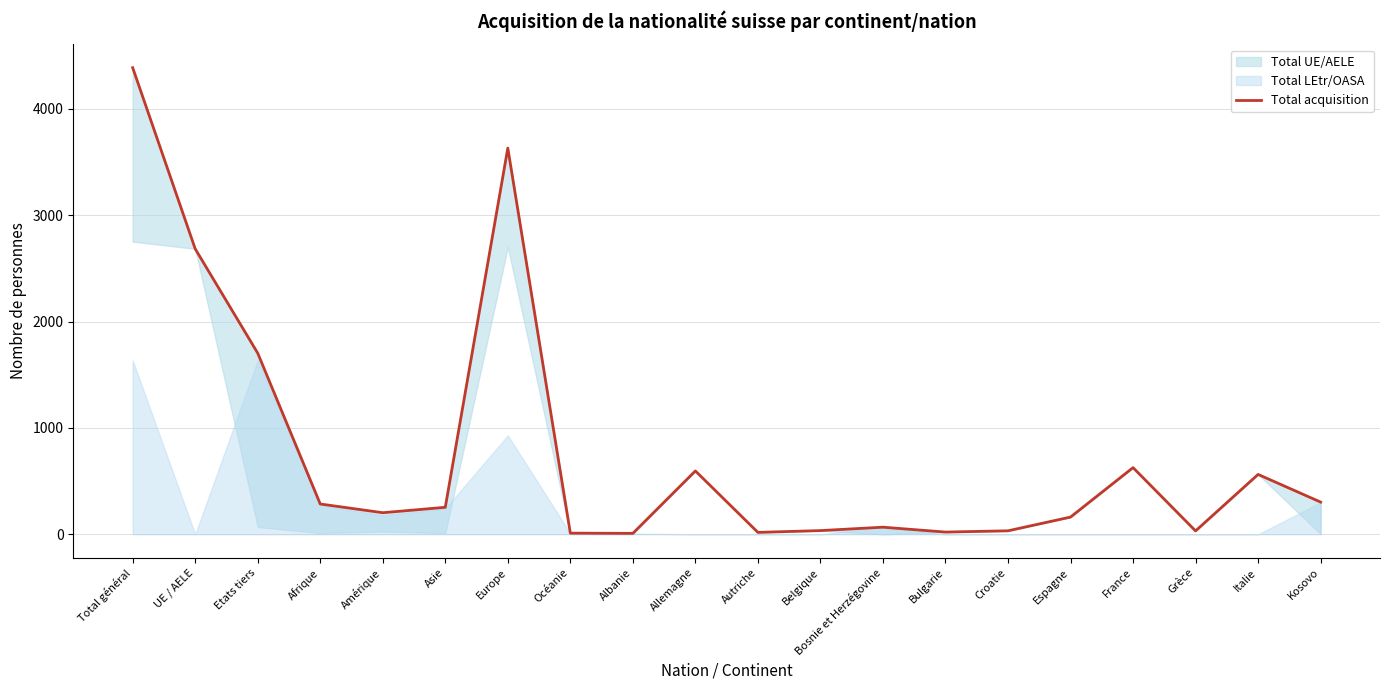

Reading left to right, list all the values displayed in this chart.

Total général=4387	UE / AELE=2684	Etats tiers=1703	Afrique=285	Amérique=203	Asie=254	Europe=3631	Océanie=11	Albanie=9	Allemagne=596	Autriche=18	Belgique=35	Bosnie et Herzégovine=67	Bulgarie=21	Croatie=33	Espagne=162	France=627	Grèce=32	Italie=563	Kosovo=303